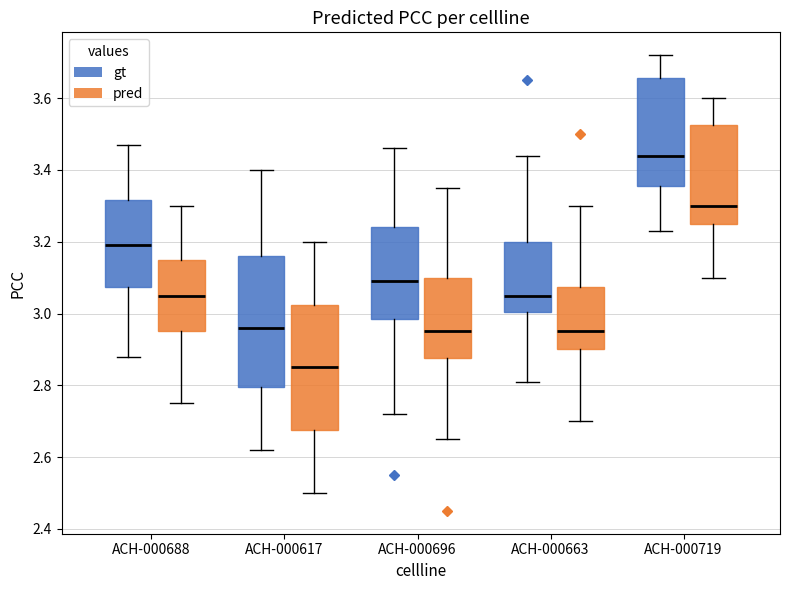

Which box has the lowest median line?

ACH-000617 (pred)